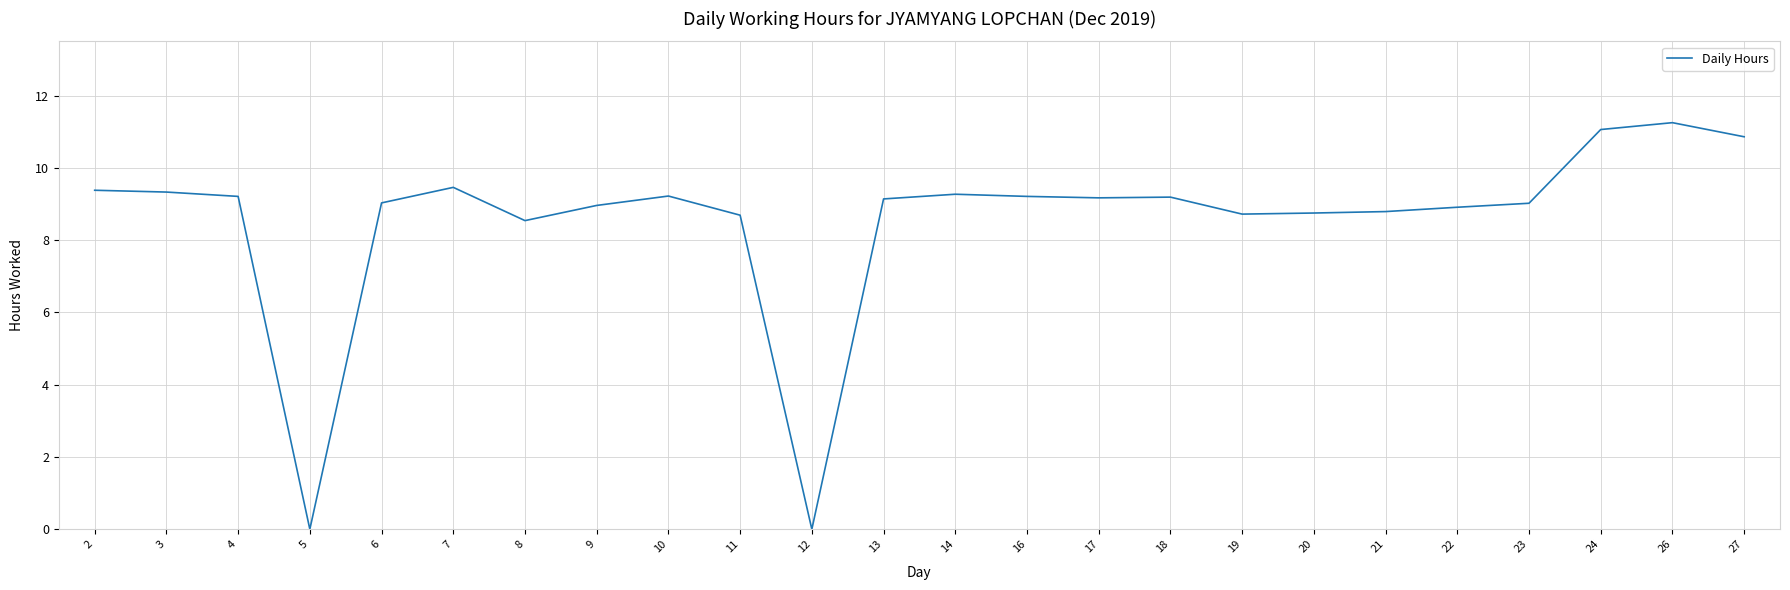

What is the difference between the values at 12 and 24?

11.1